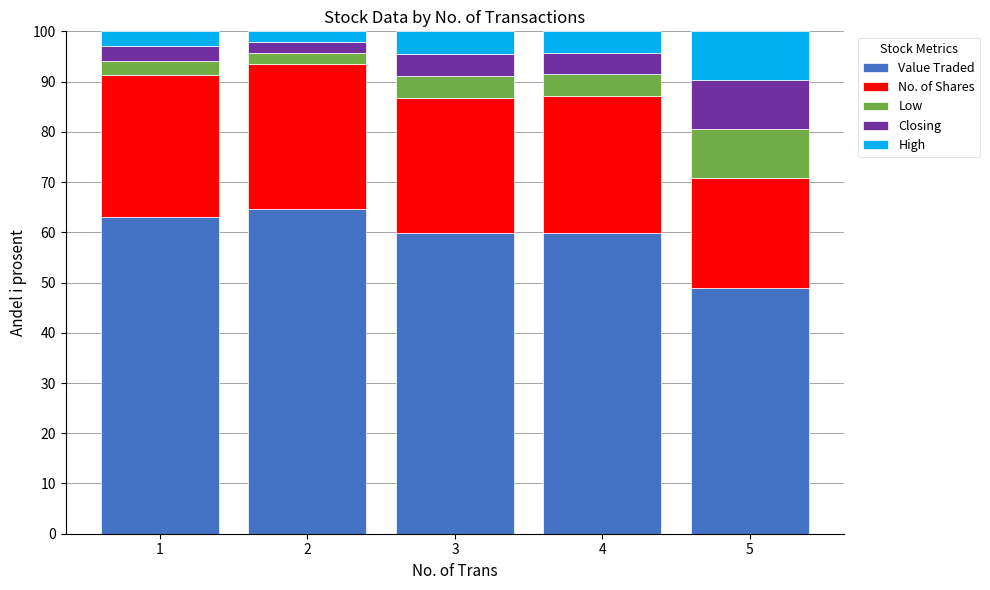

What is the highest value of the Value Traded series?

64.5